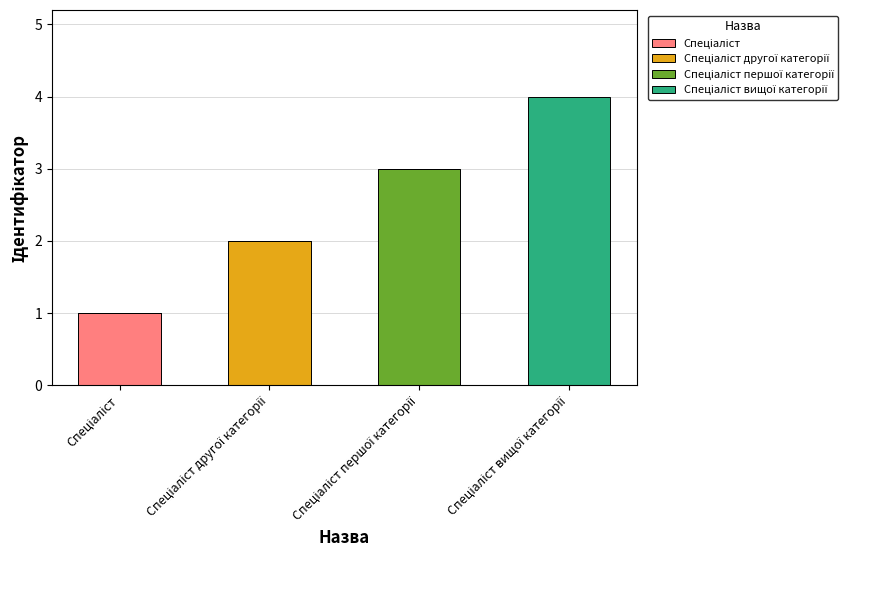

How many series are shown in this chart?

4